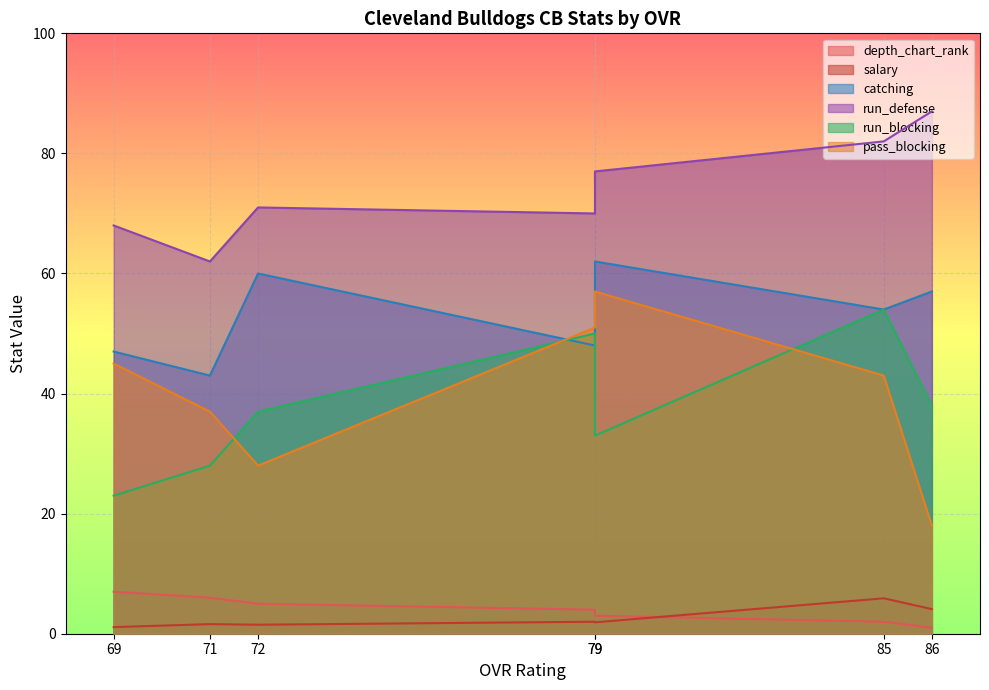

List the labels in order of pass_blocking value, smallest first.

86, 72, 71, 85, 69, 79, 79